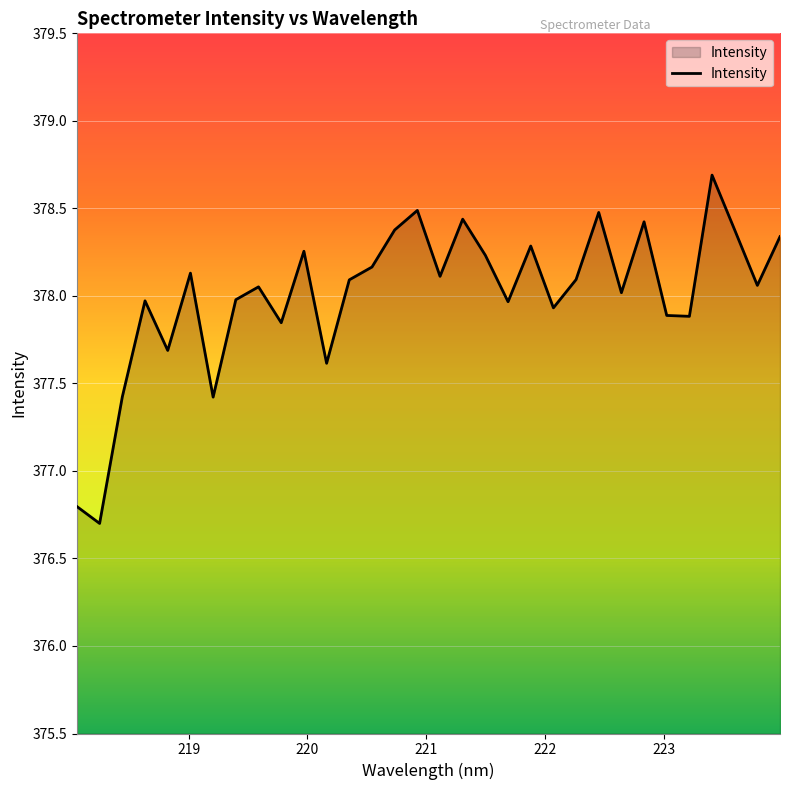

True or false: the data has more than 0 interior local peaks.

True